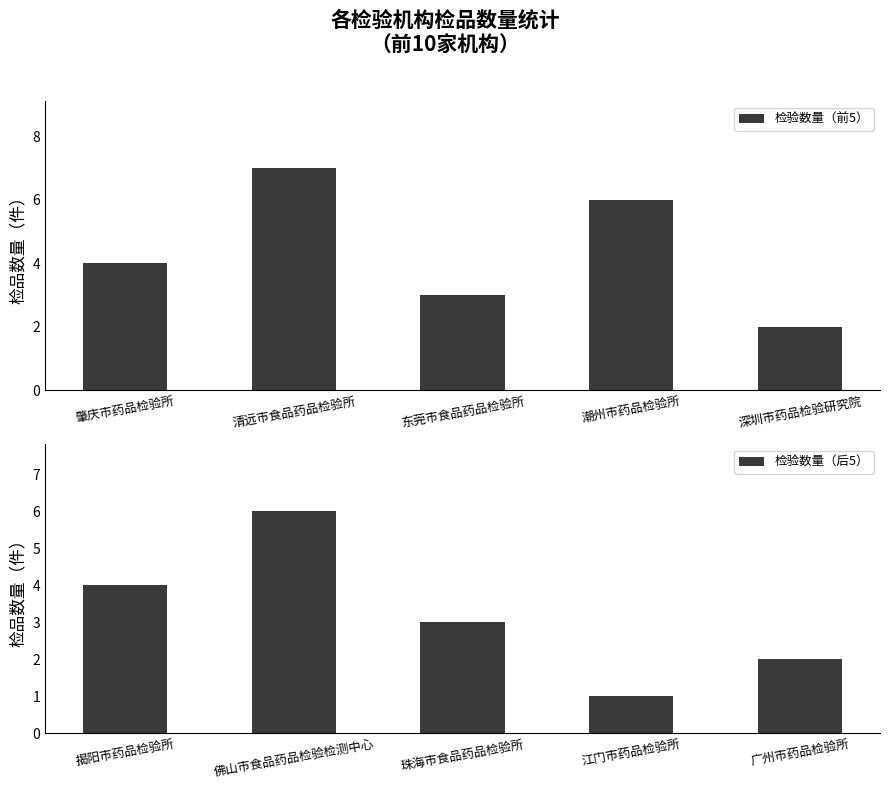

How many data points in 检验数量（后5） are above 3?

2